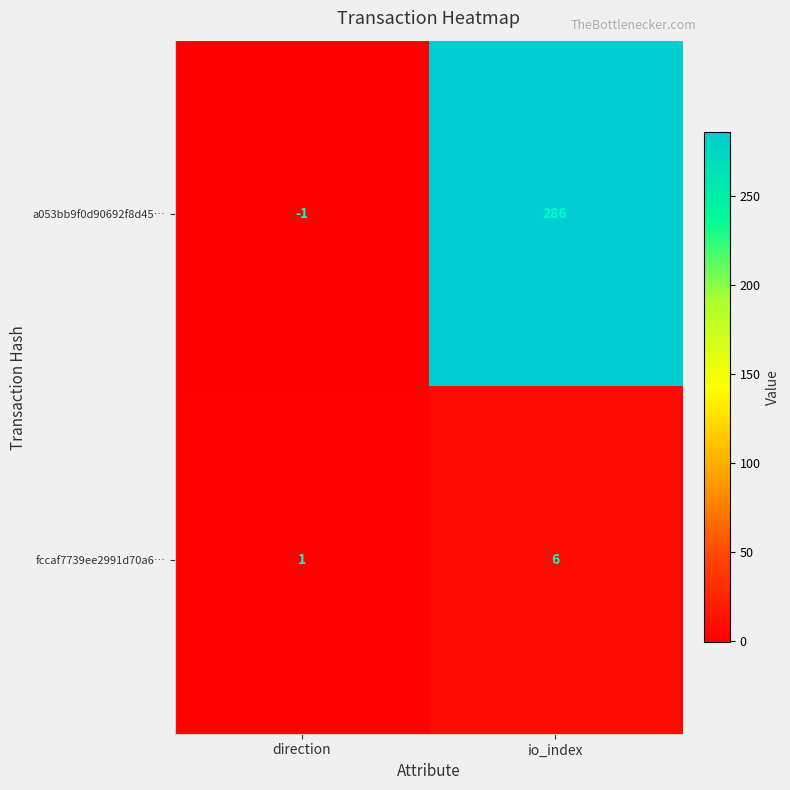

Reading right to left, extract all data points from this chart.

a053bb9f0d90692f8d45…: 286	-1
fccaf7739ee2991d70a6…: 6	1